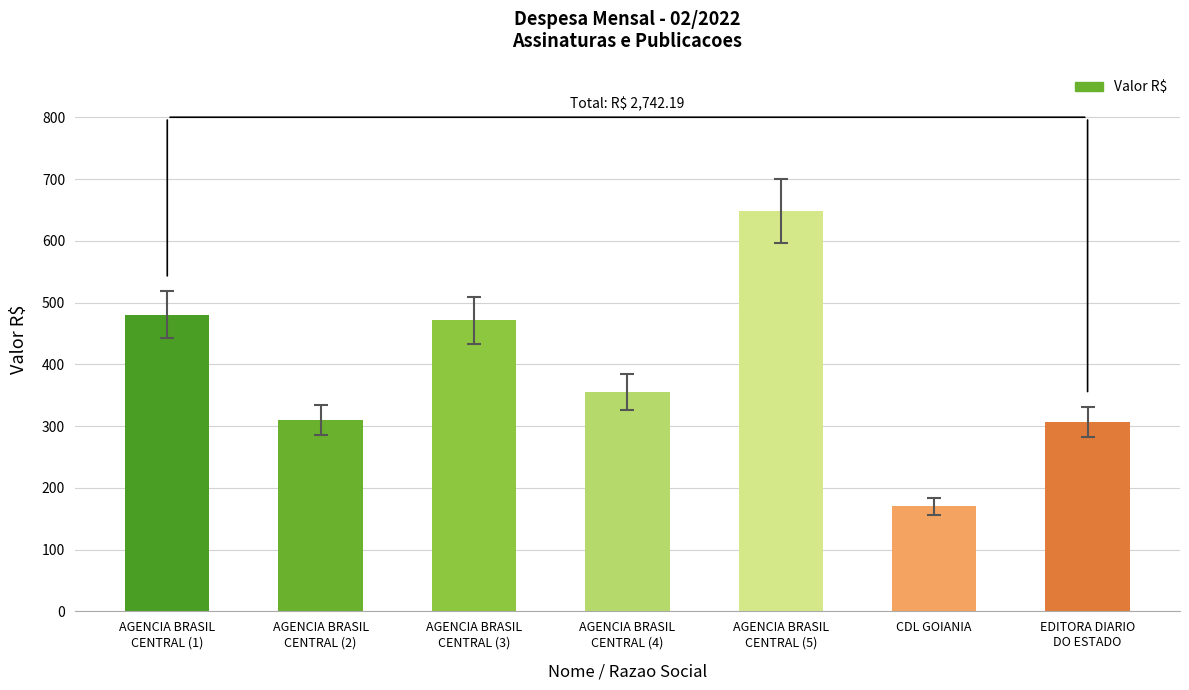

The value at AGENCIA BRASIL
CENTRAL (3) is 186.8. True or false?

False